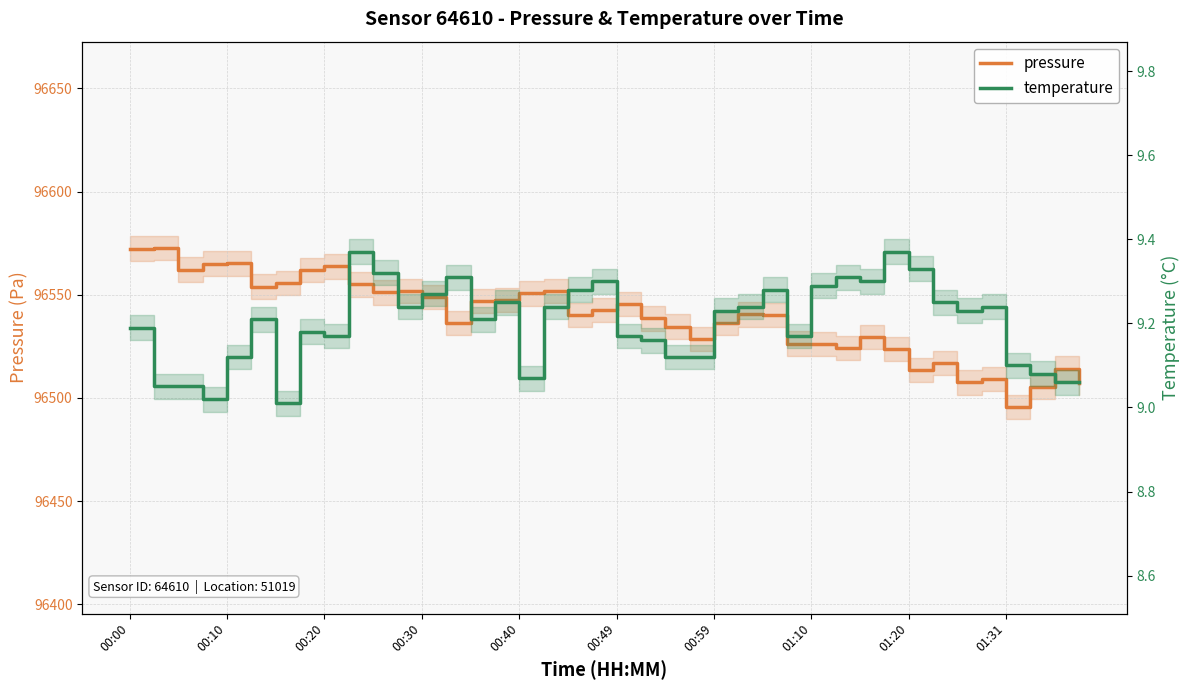

What is the sum of all pressure values?

3861560.0